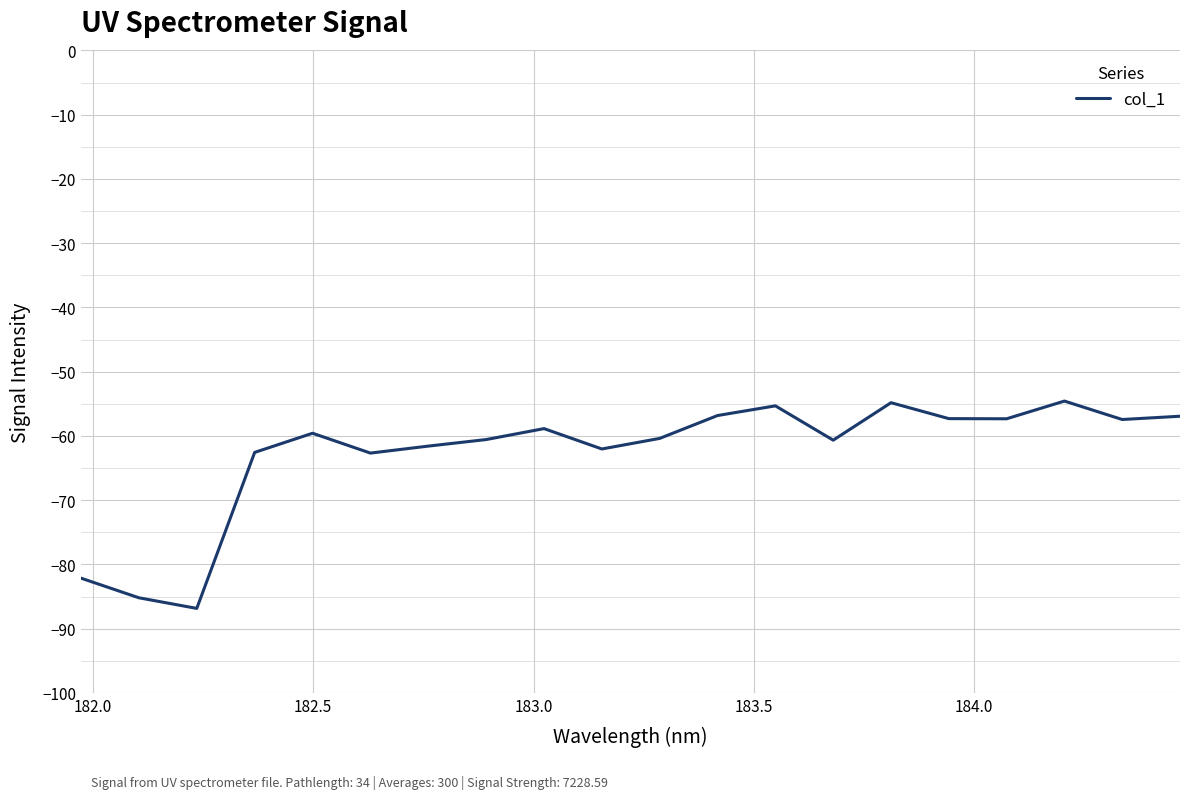

What is the maximum value shown in the chart?

-54.6